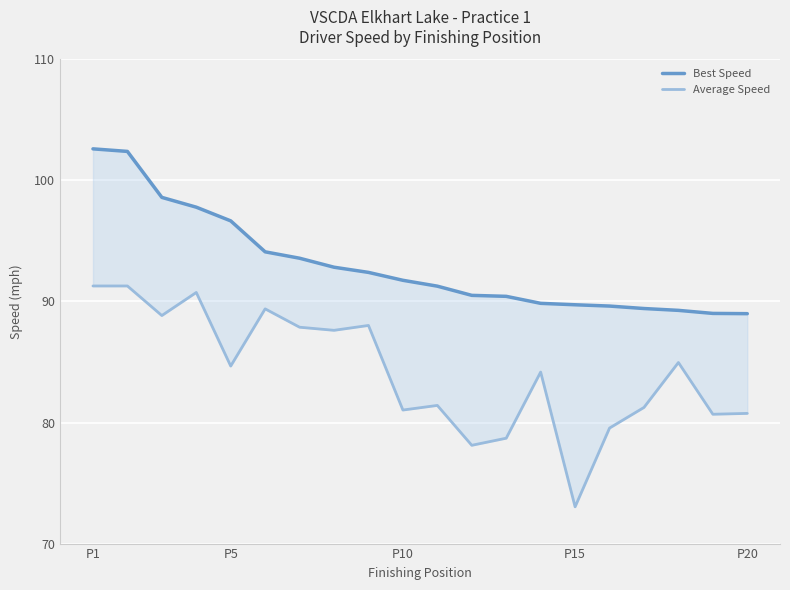

At which category does the chart reach its peak across all series?

P1